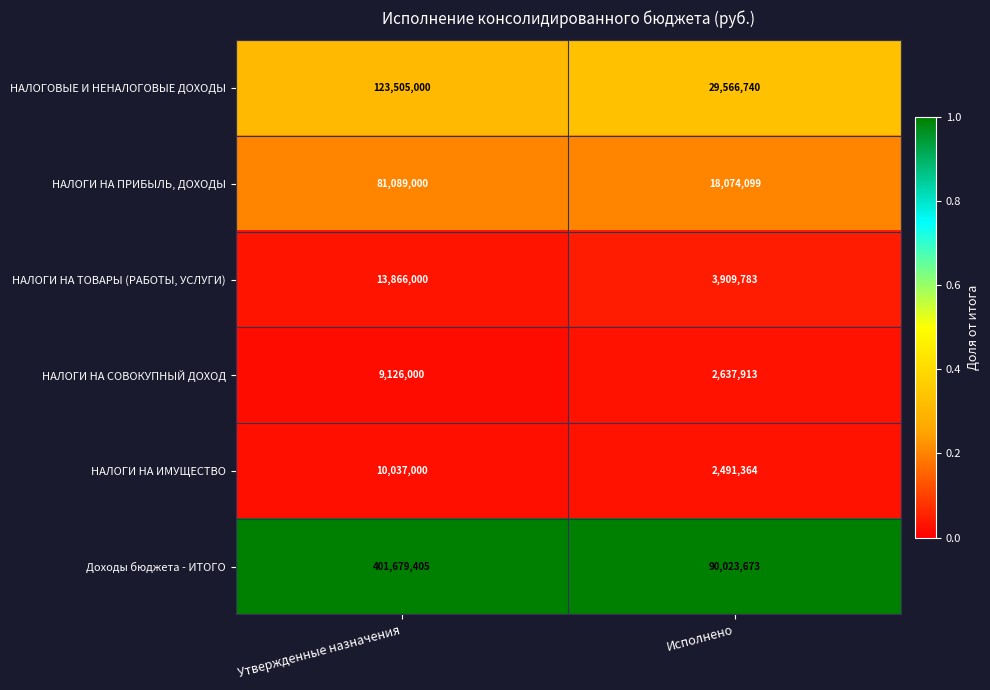

Reading right to left, list all the values displayed in this chart.

НАЛОГОВЫЕ И НЕНАЛОГОВЫЕ ДОХОДЫ: Исполнено=29566740	Утвержденные назначения=123505000
НАЛОГИ НА ПРИБЫЛЬ, ДОХОДЫ: Исполнено=18074099	Утвержденные назначения=81089000
НАЛОГИ НА ТОВАРЫ (РАБОТЫ, УСЛУГИ): Исполнено=3909783	Утвержденные назначения=13866000
НАЛОГИ НА СОВОКУПНЫЙ ДОХОД: Исполнено=2637913	Утвержденные назначения=9126000
НАЛОГИ НА ИМУЩЕСТВО: Исполнено=2491364	Утвержденные назначения=10037000
Доходы бюджета - ИТОГО: Исполнено=90023673	Утвержденные назначения=401679405